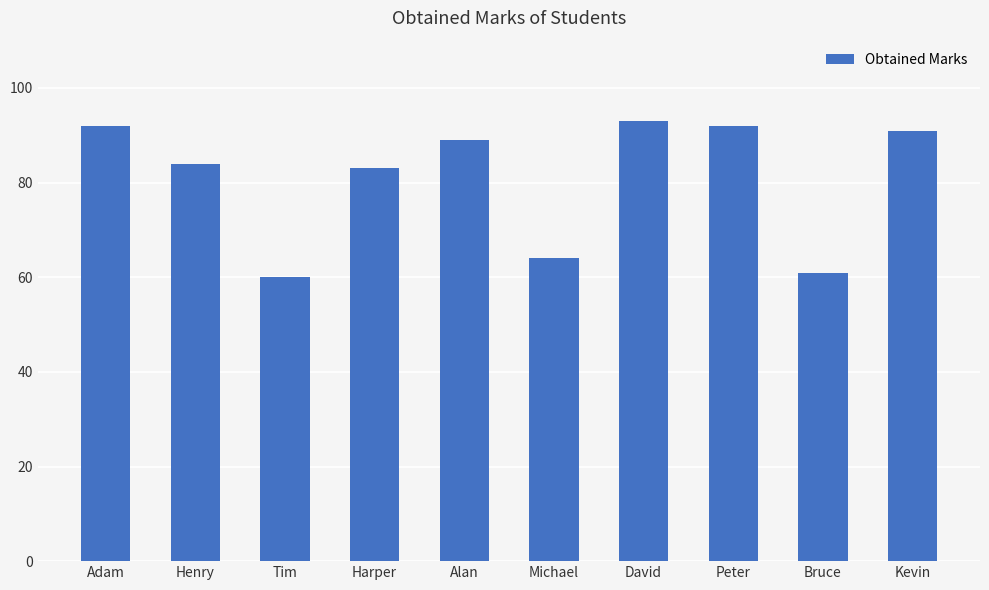

How many data points are less than 89?

5